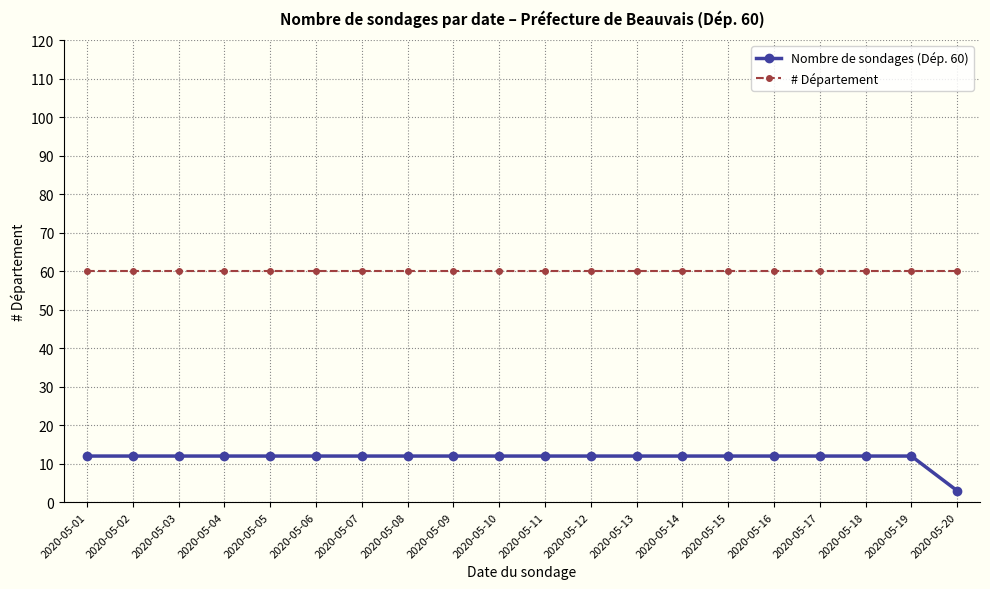

At which category does the chart reach its minimum across all series?

2020-05-20